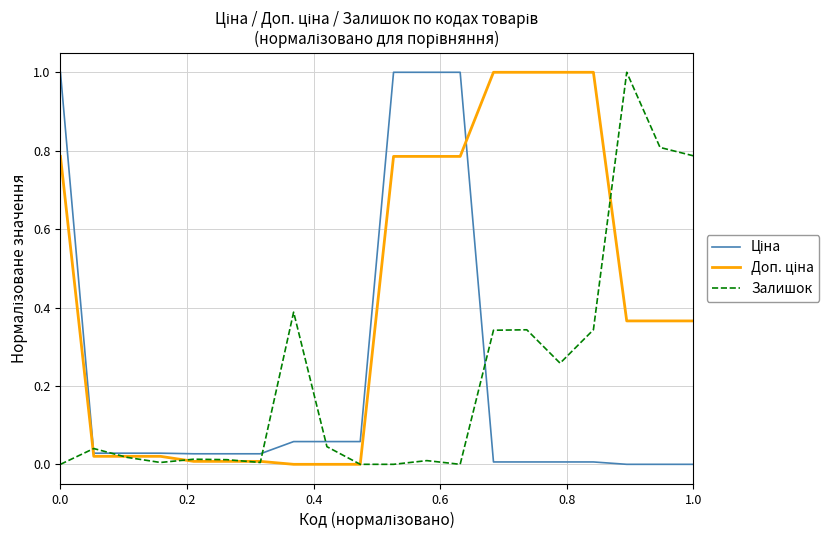

What is the greatest value displayed?

1.0